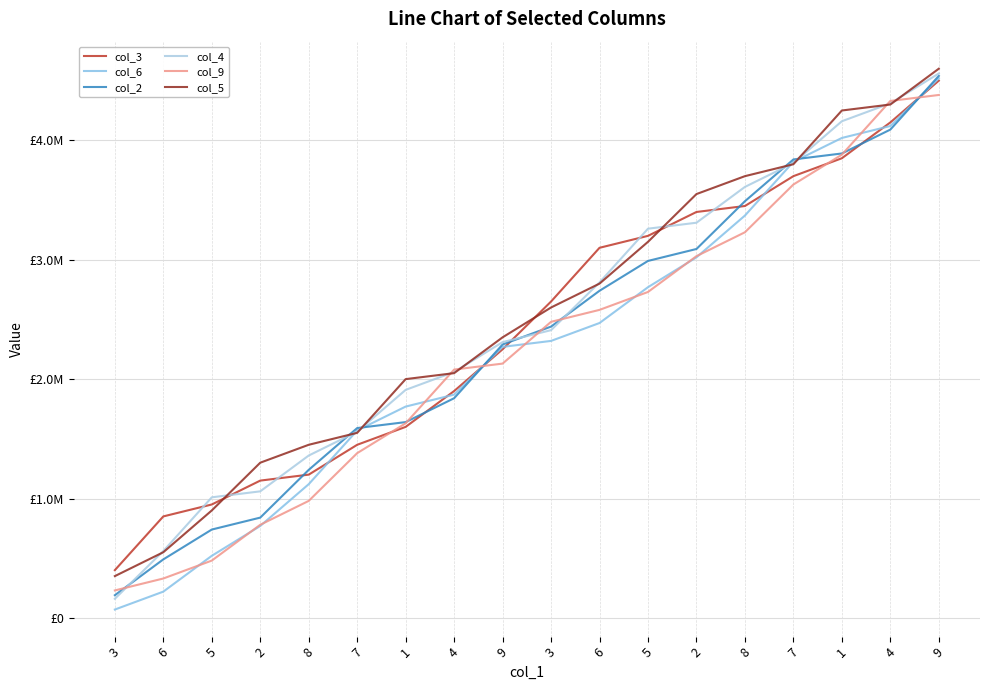

List the labels in order of col_5 value, largest first.

9, 4, 1, 7, 8, 2, 5, 6, 3, 9, 4, 1, 7, 8, 2, 5, 6, 3